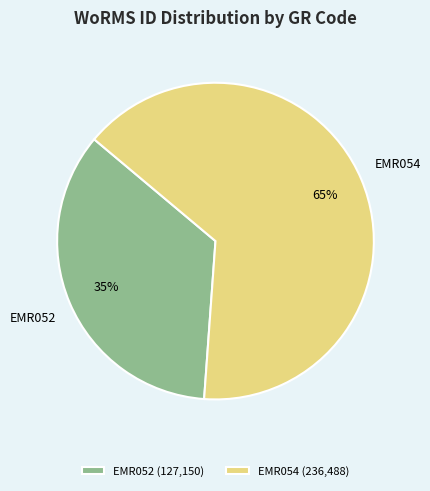

Which slice represents more than half of the pie?

EMR054